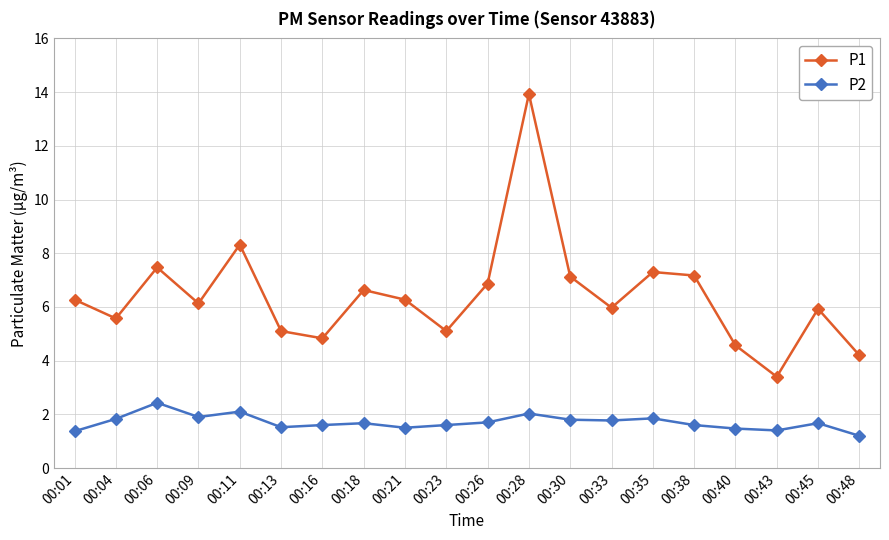

At which category does P2 reach its first local peak?

00:06